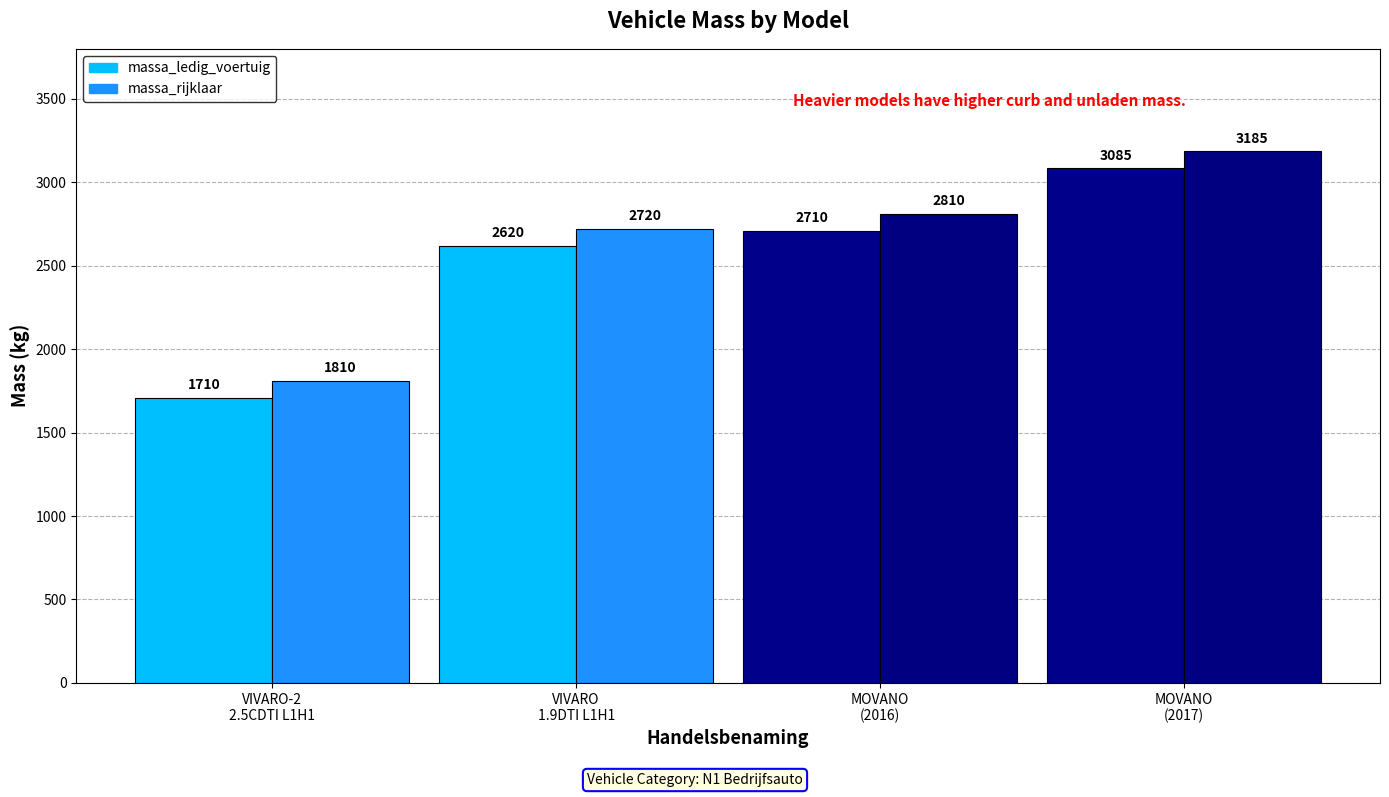

What are all the series names shown in the legend?

massa_ledig_voertuig, massa_rijklaar